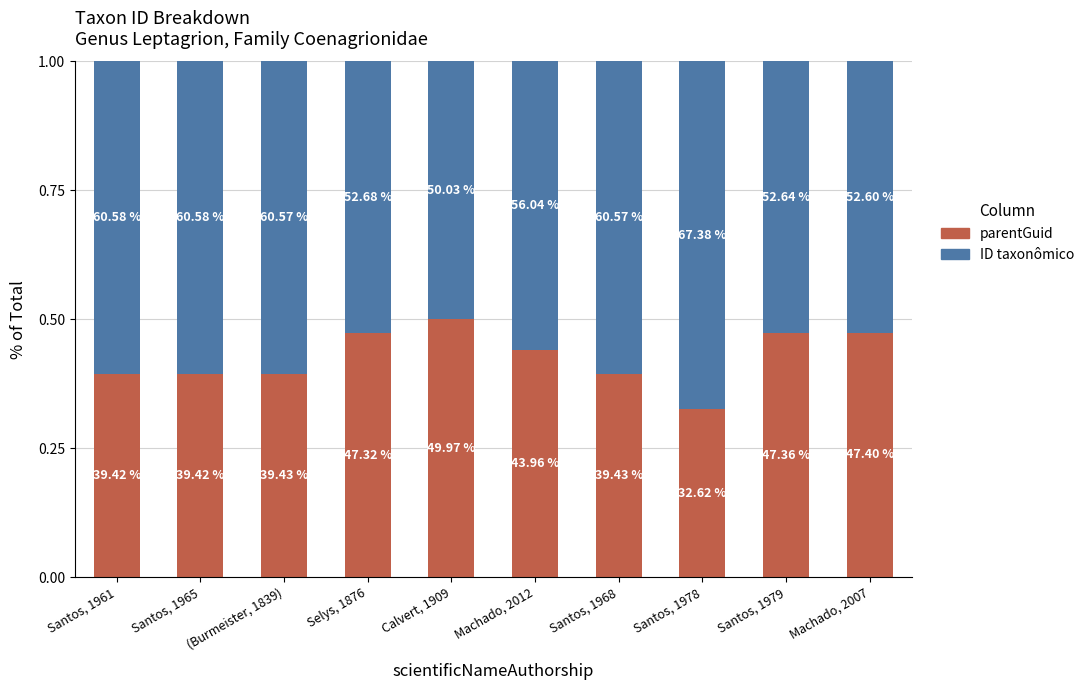

True or false: parentGuid has a value of 0.5 at Selys, 1876.

True